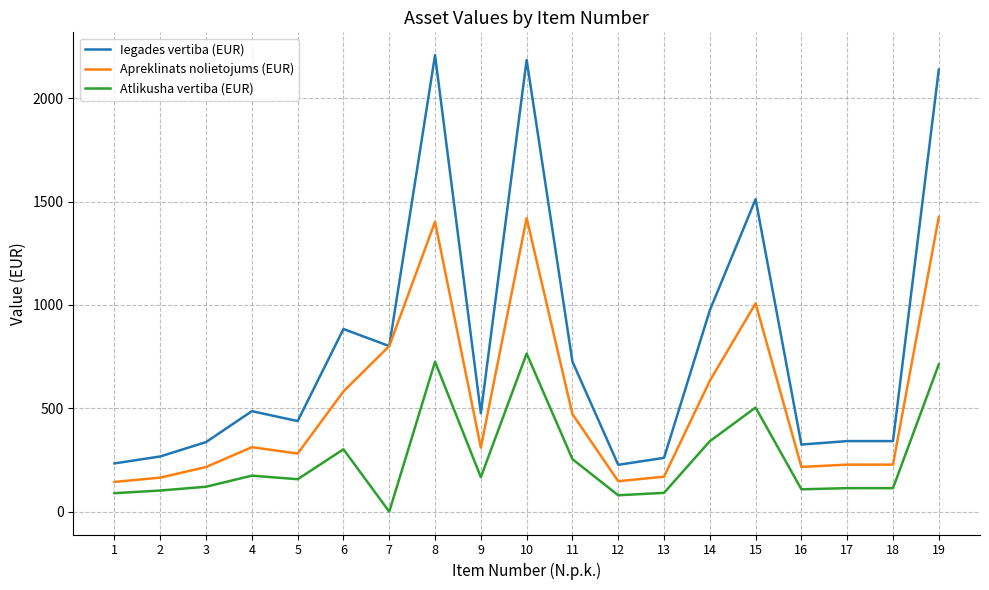

Is it true that Atlikusha vertiba (EUR) equals 254.1 at 11?

True